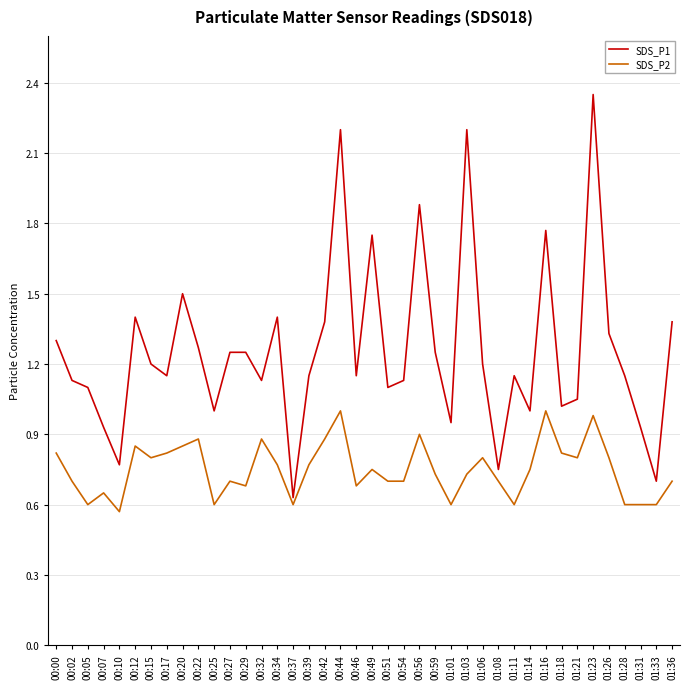

What is the sum of the SDS_P2 values at 00:44 and 01:33?

1.6